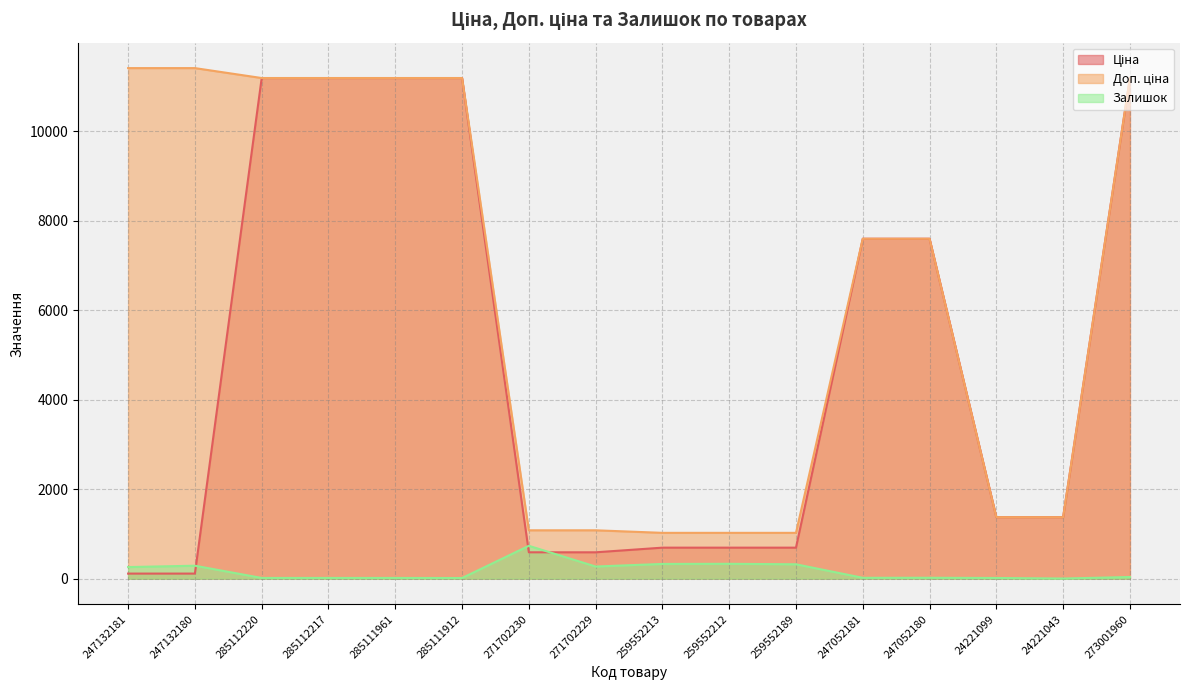

What is the label of the 7th point from the left?

271702230